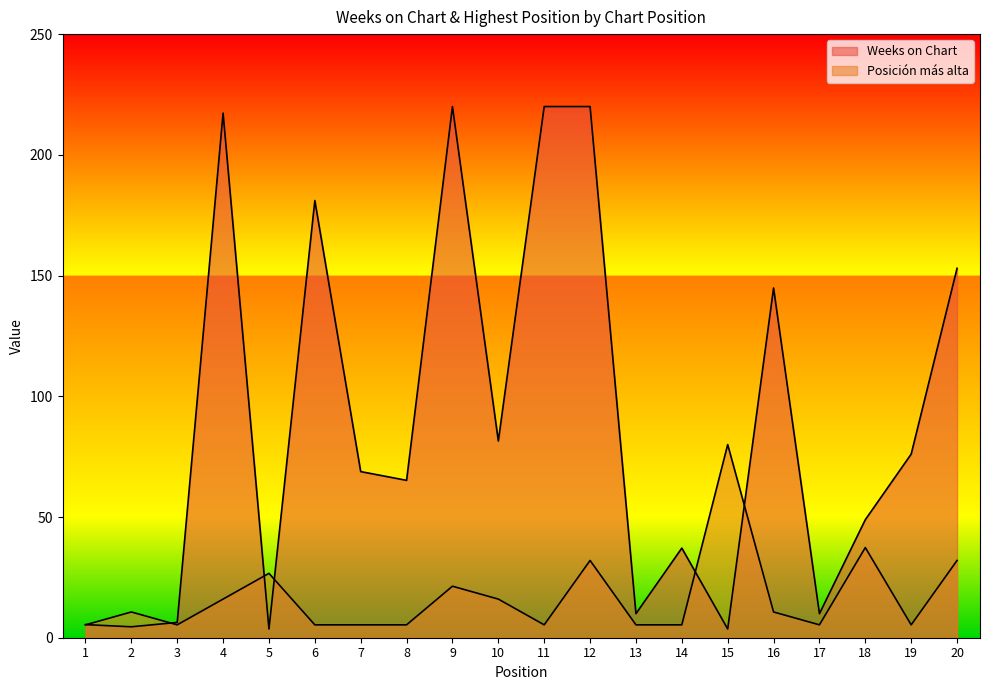

Where is Posición más alta nearest to the value 42?

18